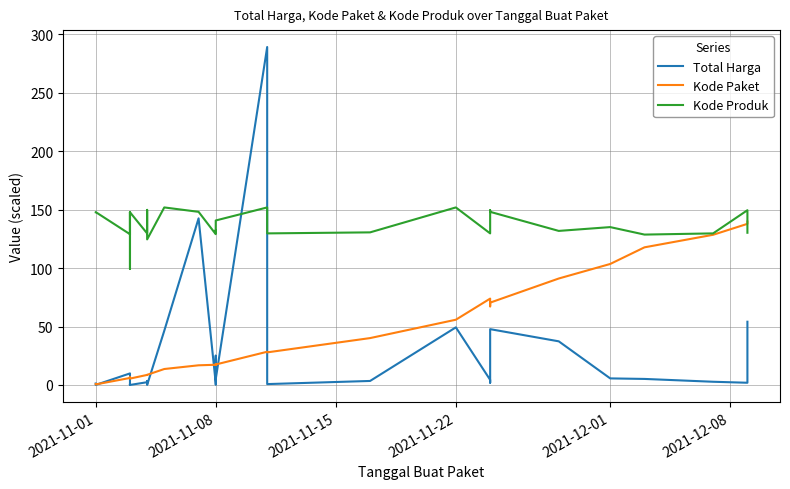

Between which two adjacent categories do Kode Paket and Total Harga first intersect?

2021-11-01 and 2021-11-01